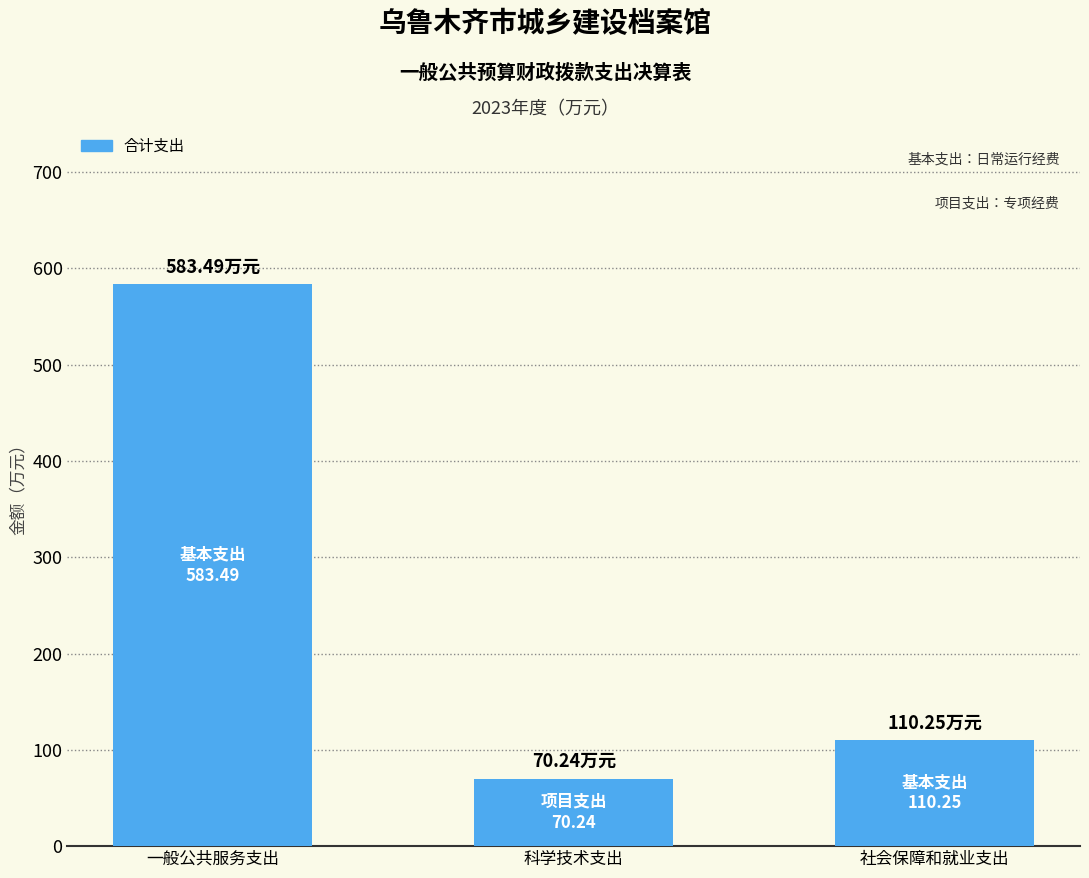

At which label is the value closest to 326?

社会保障和就业支出